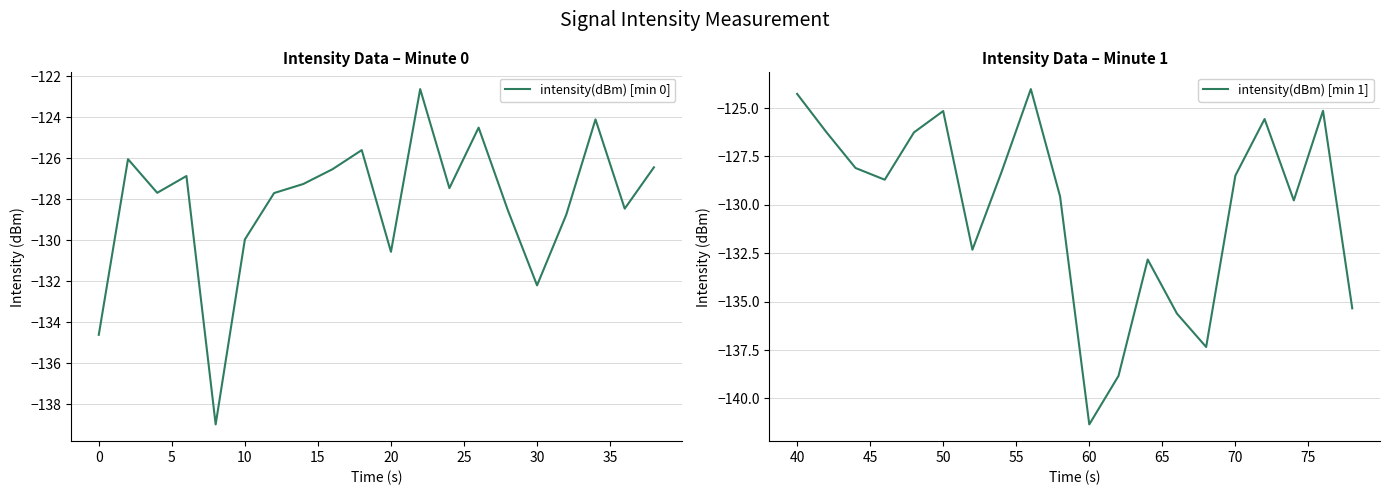

What are all the series names shown in the legend?

intensity(dBm) [min 0], intensity(dBm) [min 1]